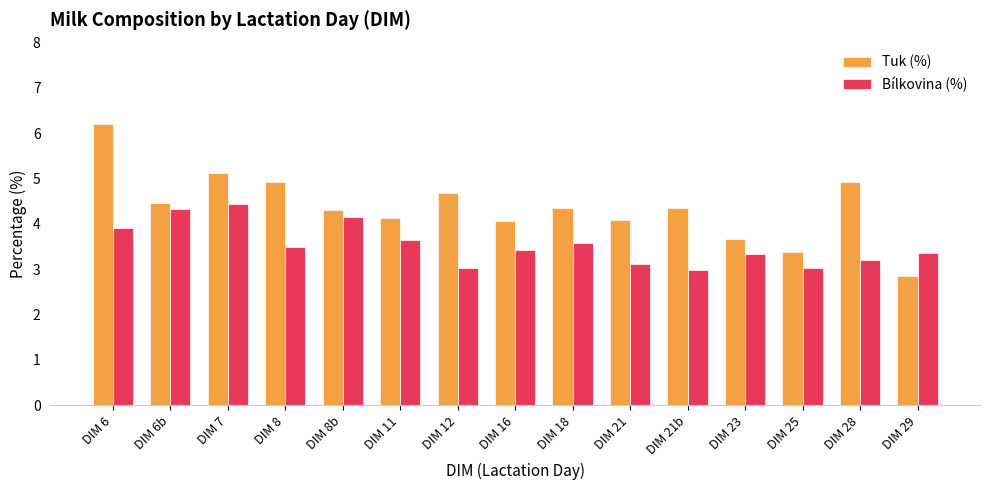

Are the bars grouped side by side (vs. stacked)?

Yes